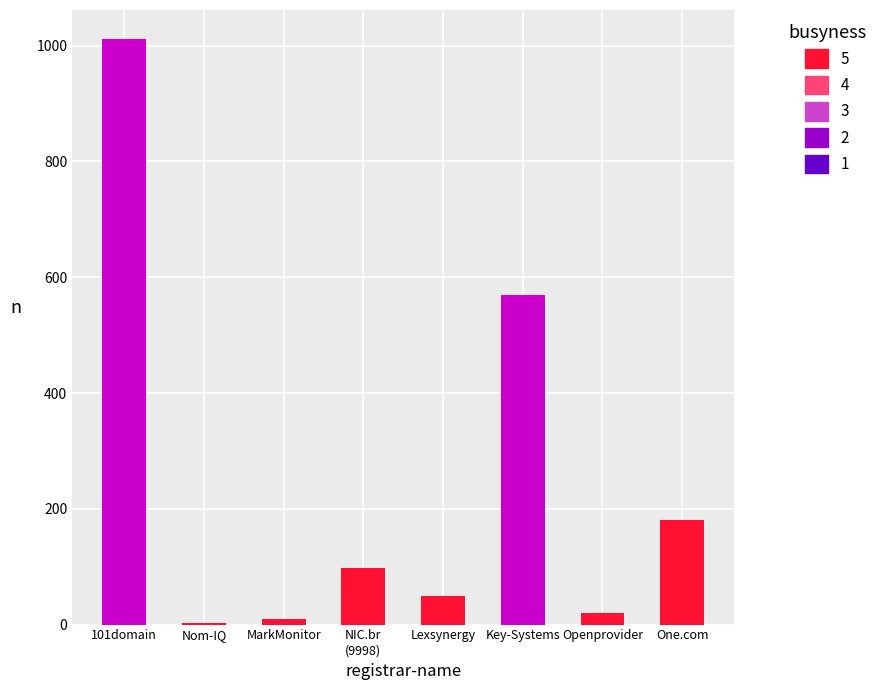

What is the maximum value shown in the chart?

1011